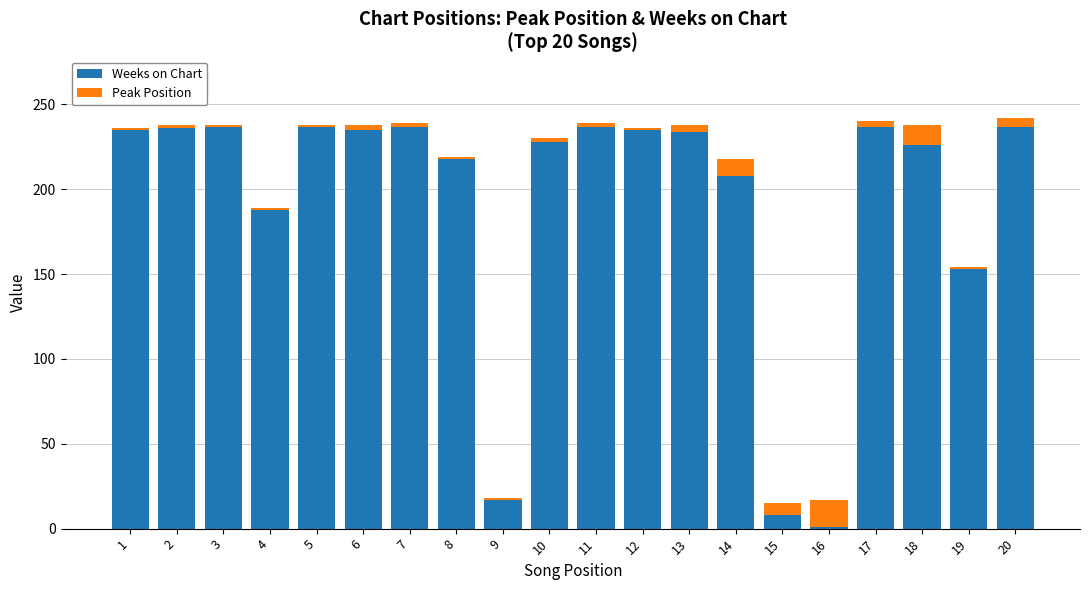

What is the difference between the maximum and minimum values in the Weeks on Chart series?

236